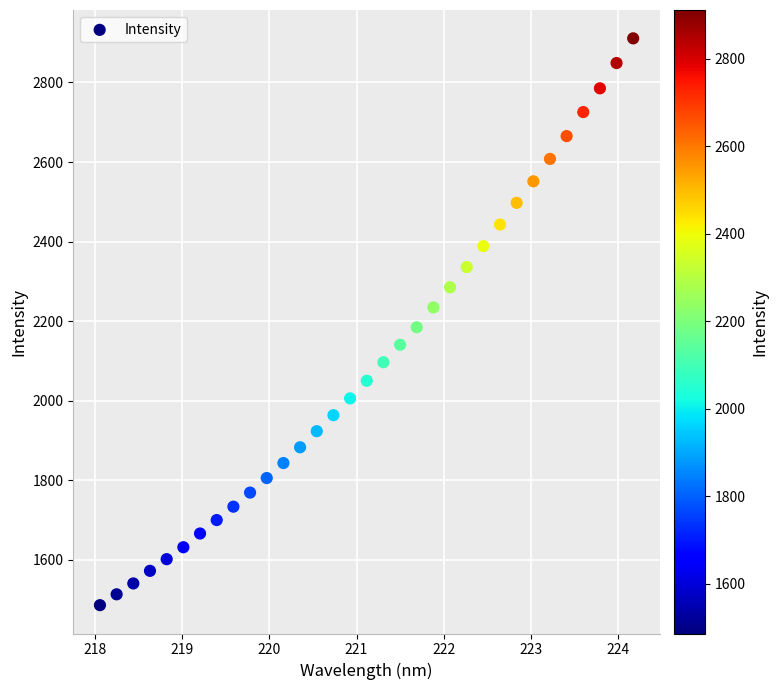

What is the range of Y values (max minus min)?

1425.2